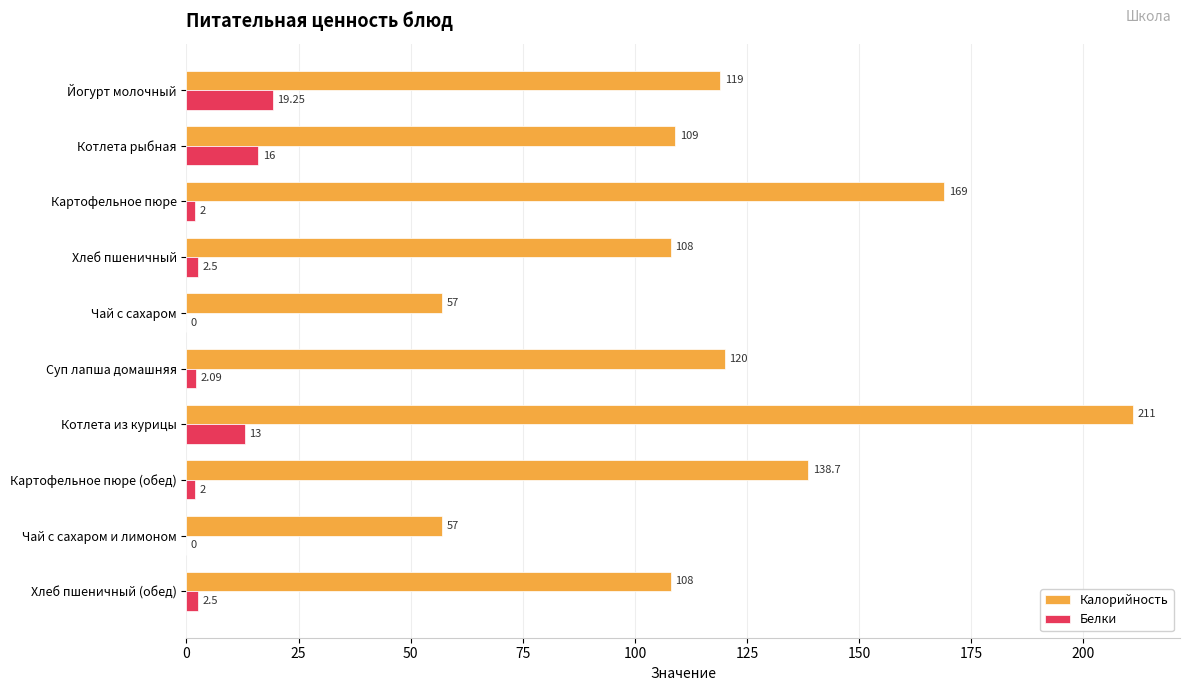

At which category is the sum across all series the highest?

Котлета из курицы